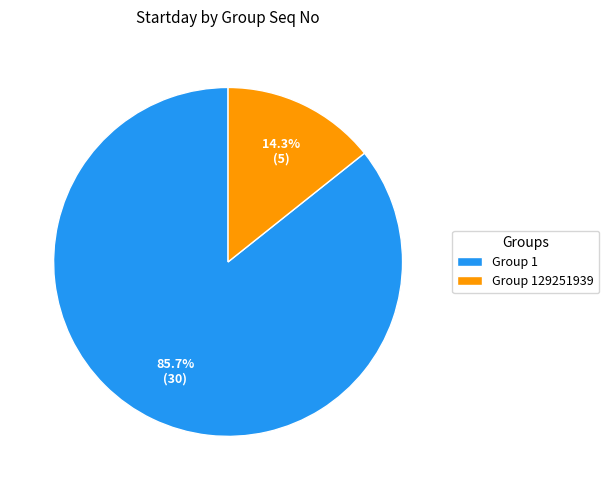

What is the largest slice in the pie chart?

Group 1